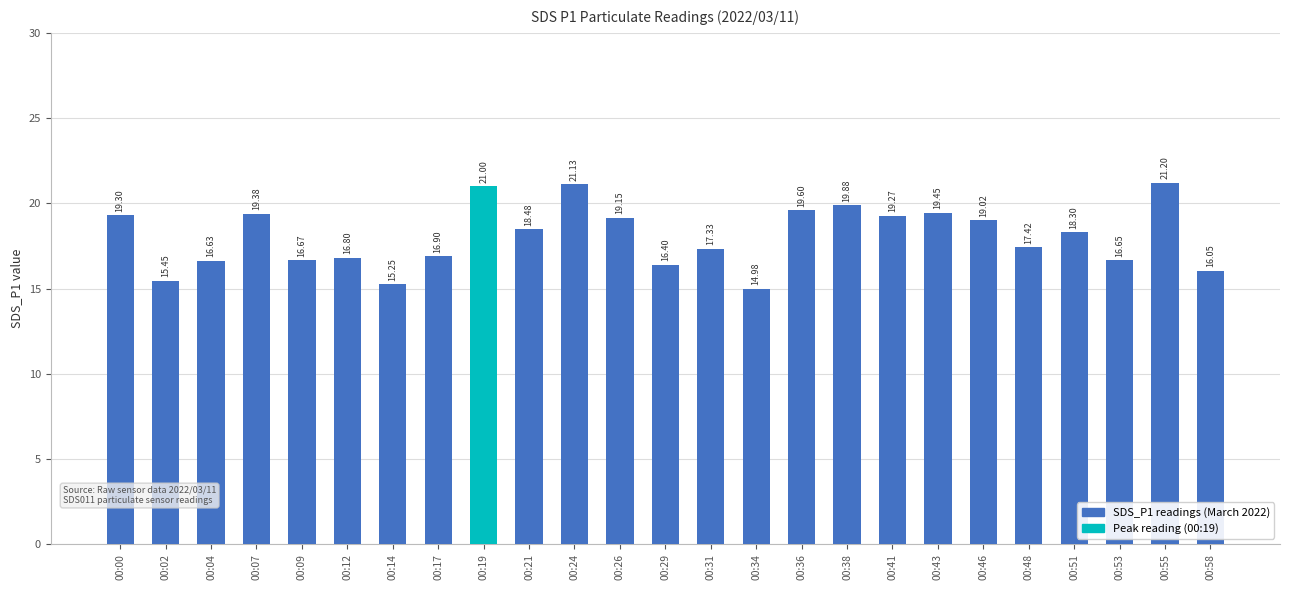

Is it true that the value at 00:14 is 15.2?

True